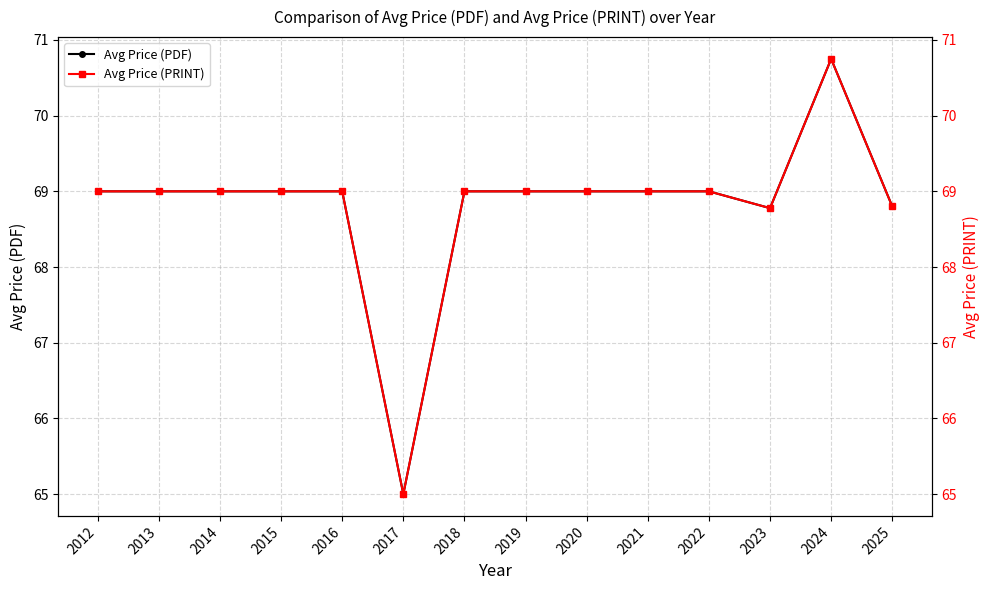

Is it true that Avg Price (PRINT) equals 69.0 at 2020?

True